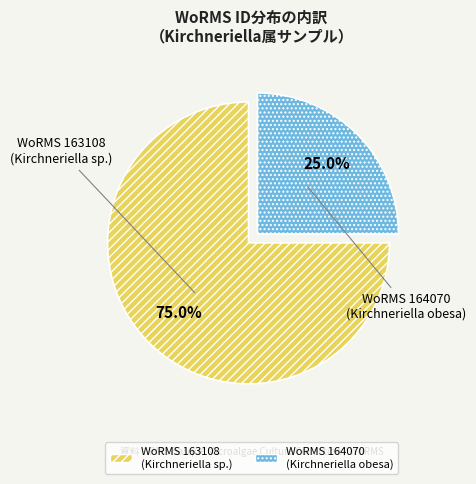

Does any single category account for the majority?

Yes